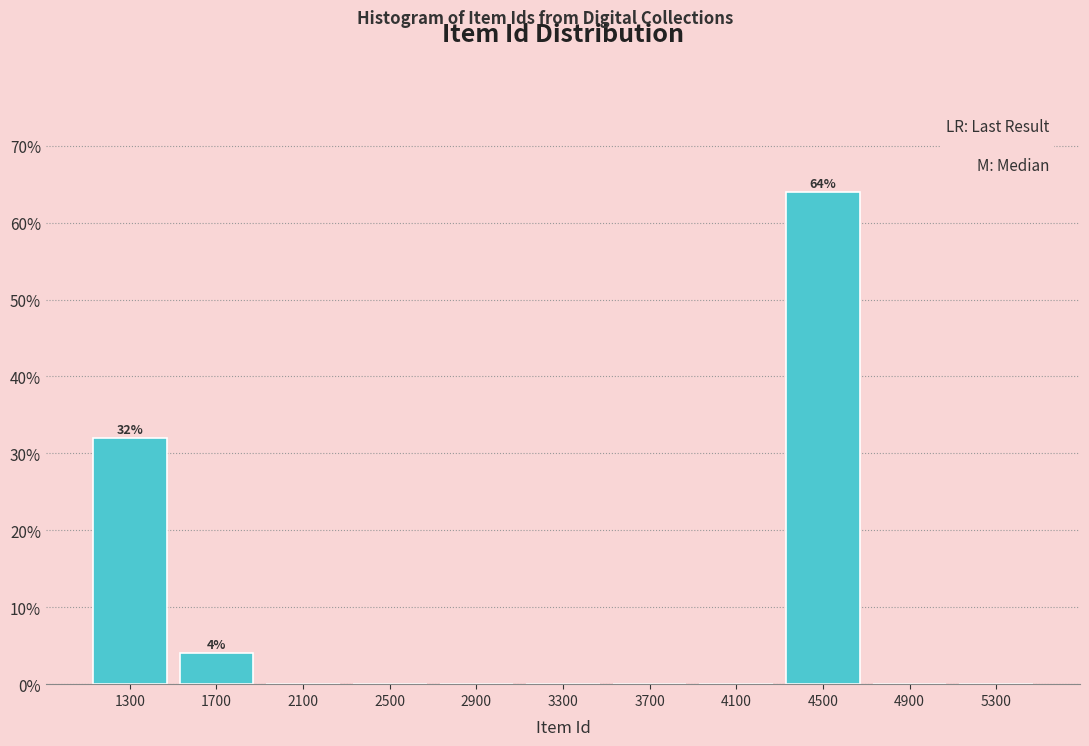

Over which range of the x-axis is the bar tallest?

4300 to 4700